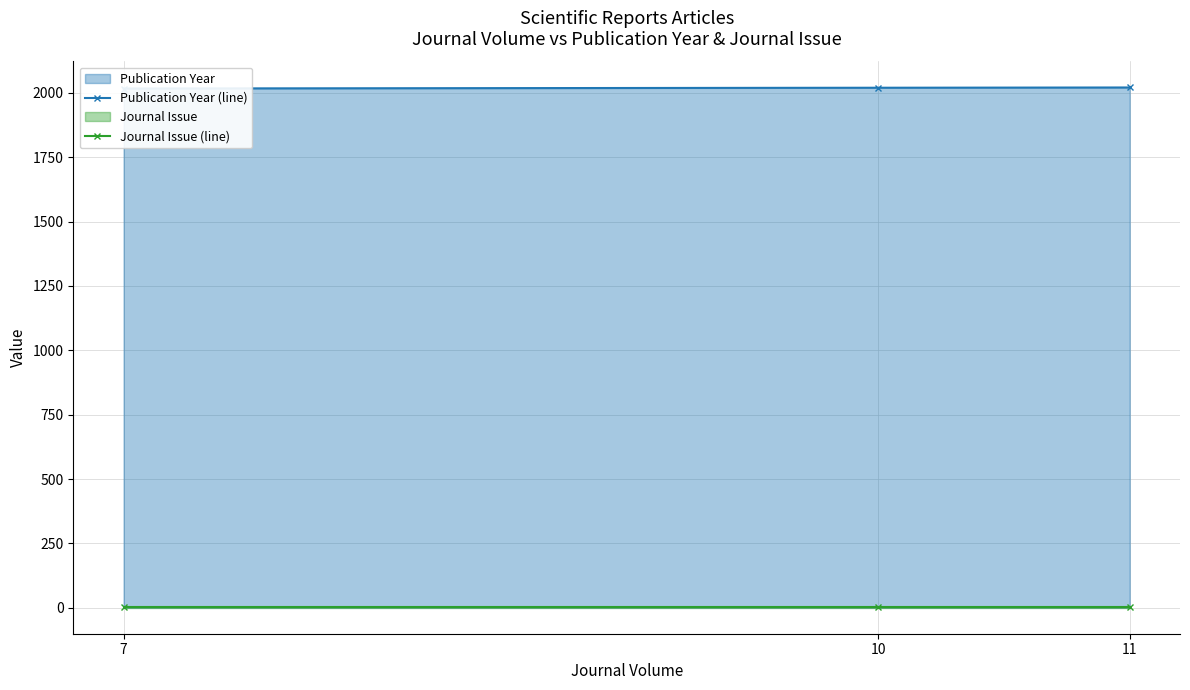

At which label does Publication Year (line) reach its peak?

11